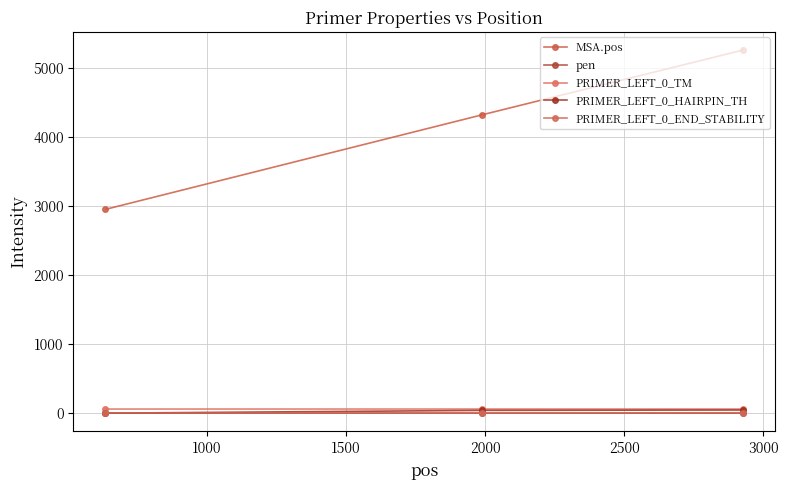

What is the sum of all PRIMER_LEFT_0_HAIRPIN_TH values?

86.1